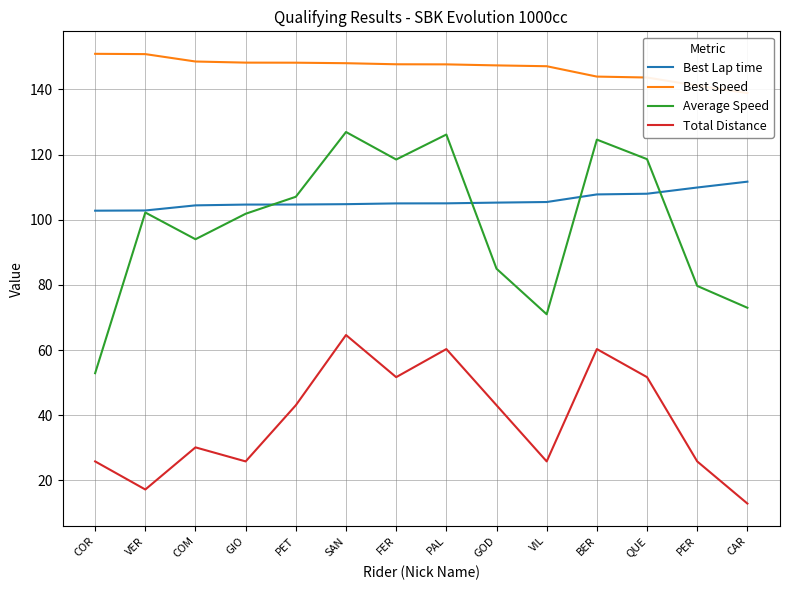

What are all the series names shown in the legend?

Best Lap time, Best Speed, Average Speed, Total Distance